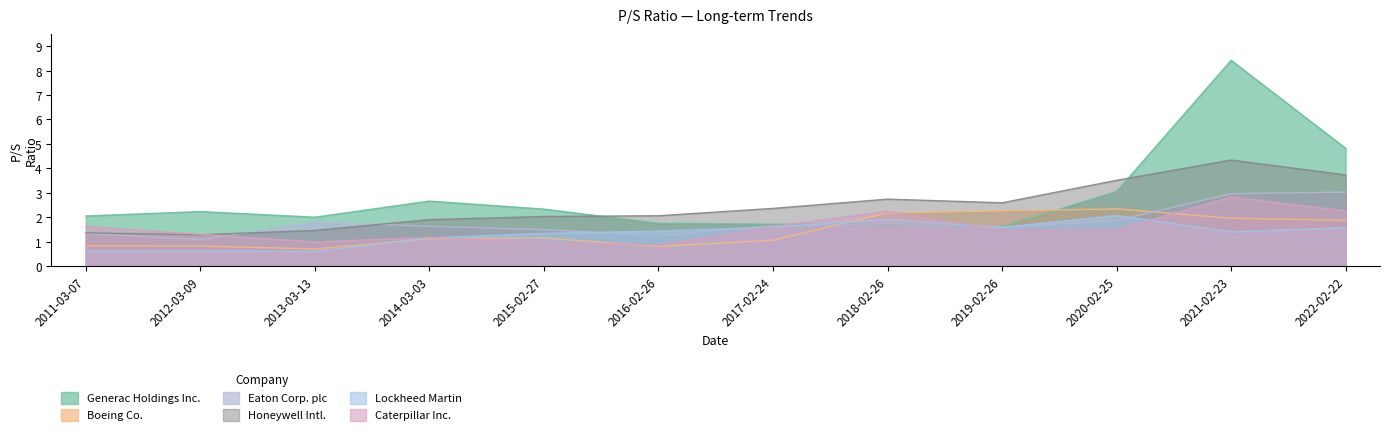

Which label corresponds to the smallest value in the chart?

2013-03-13